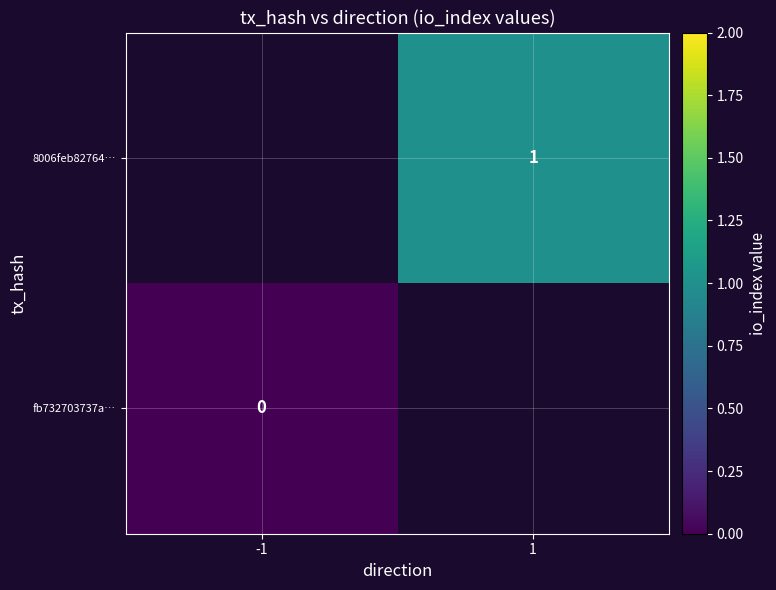

The value of 8006feb82764… at 1 is 1. True or false?

True